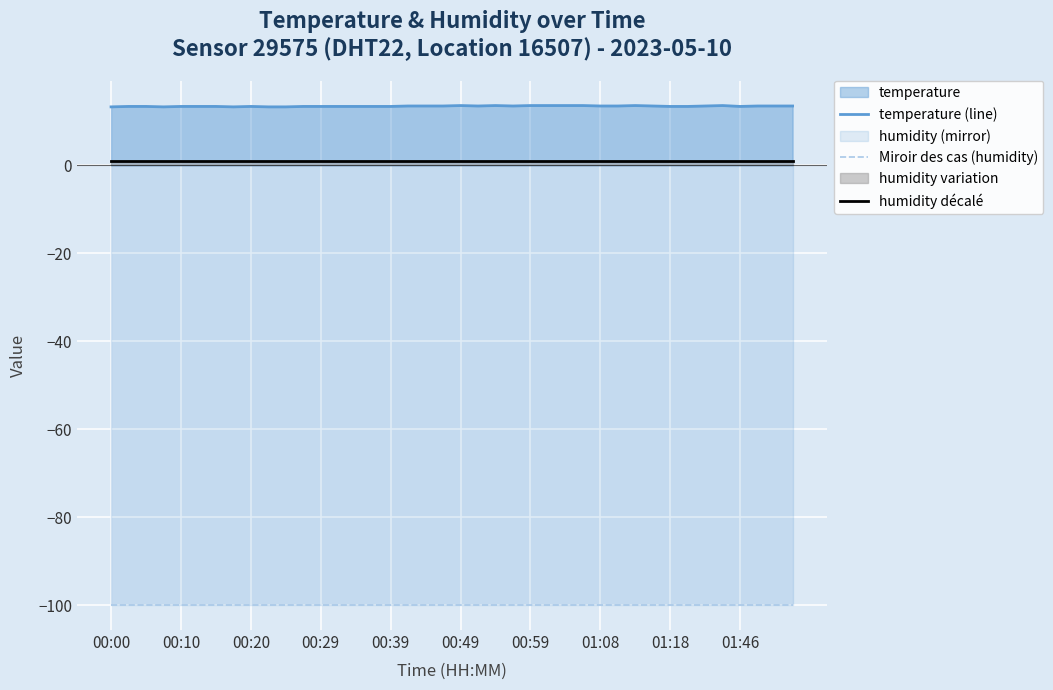

The value of humidity décalé at 35 is 1.6. True or false?

False